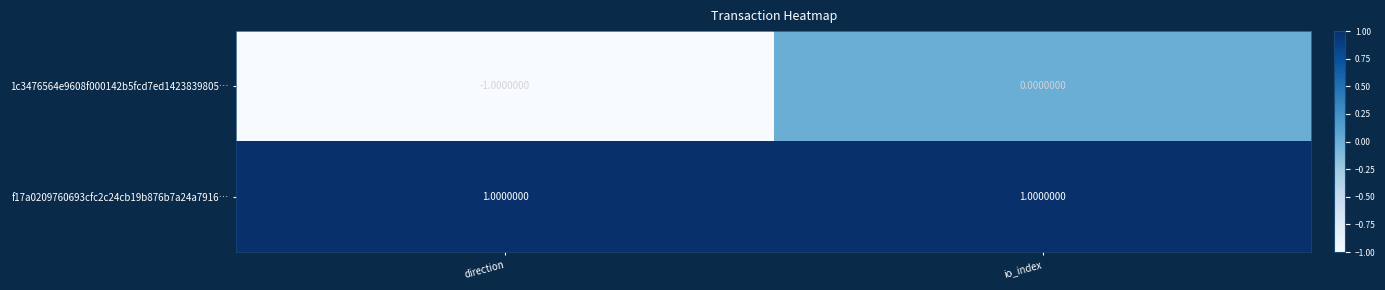

Rank the series by their average value, from highest to lowest.

f17a0209760693cfc2c24cb19b876b7a24a7916…, 1c3476564e9608f000142b5fcd7ed1423839805…